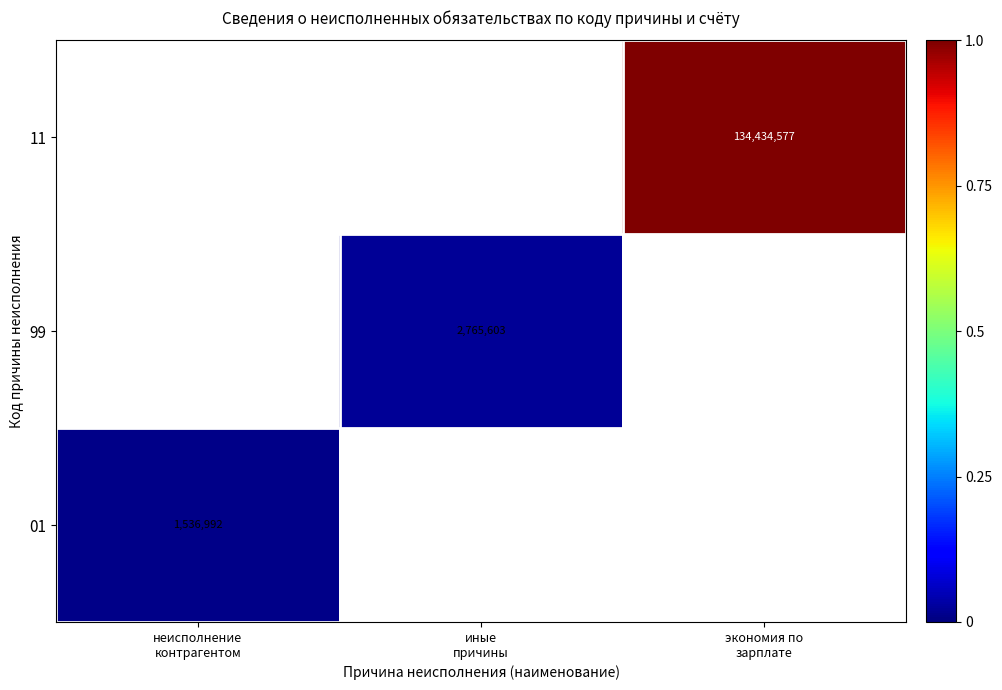

Is the value of 99 at неисполнение контрагентом greater than the value of 11 at иные причины?

No